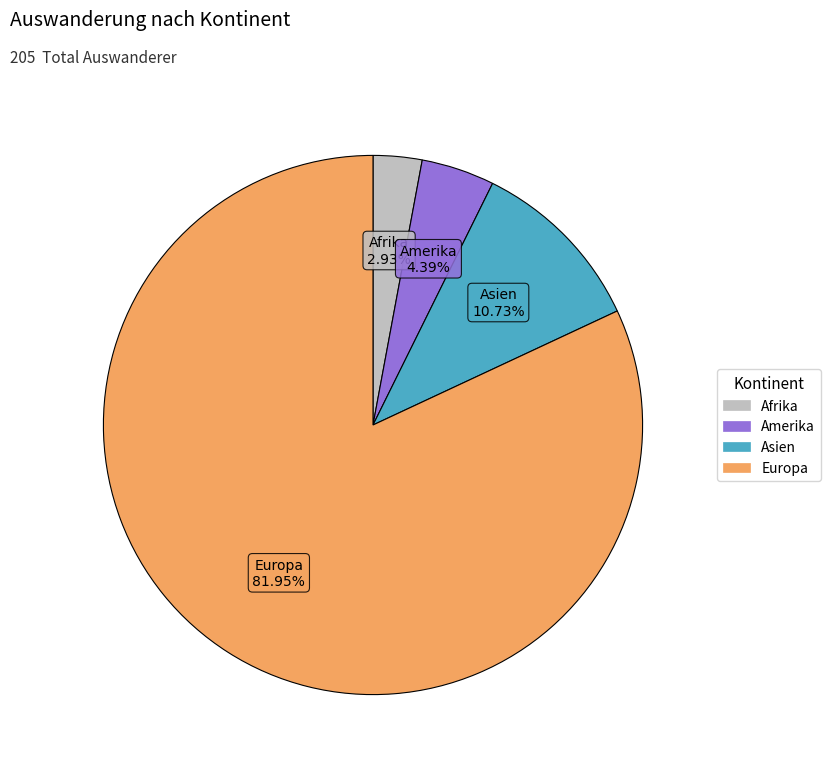

Is there any slice that represents more than half of the pie?

Yes